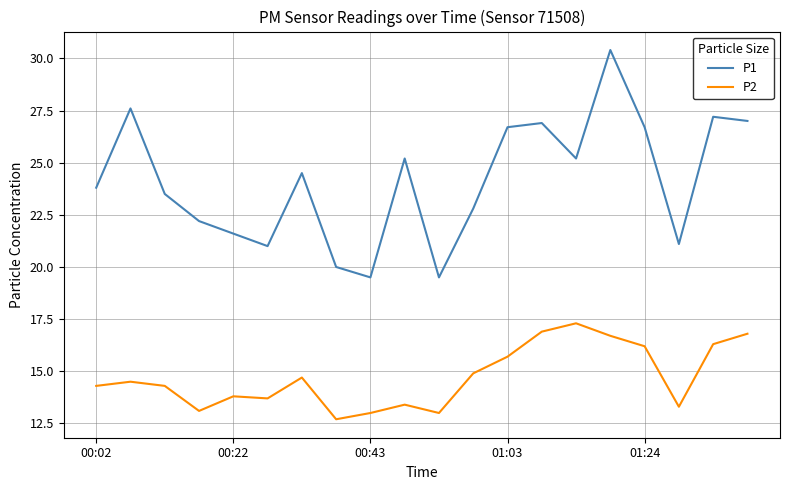

What is the average value of the P2 series?

14.7